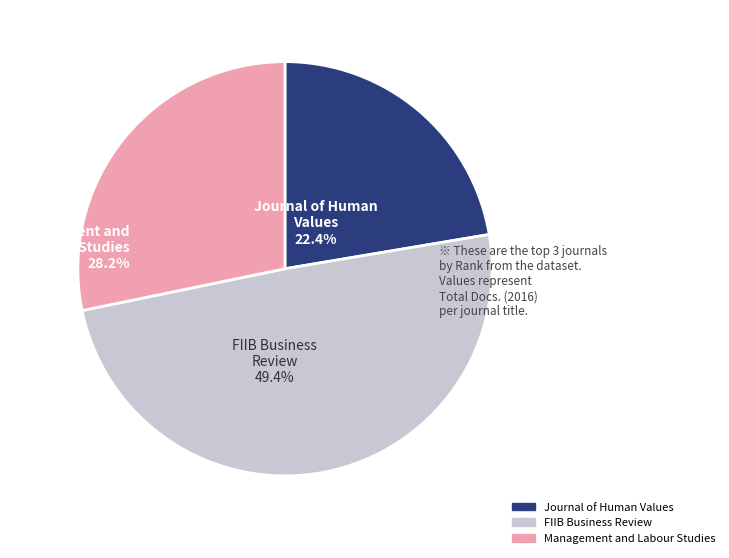

Which category has the biggest portion of the pie?

FIIB Business Review